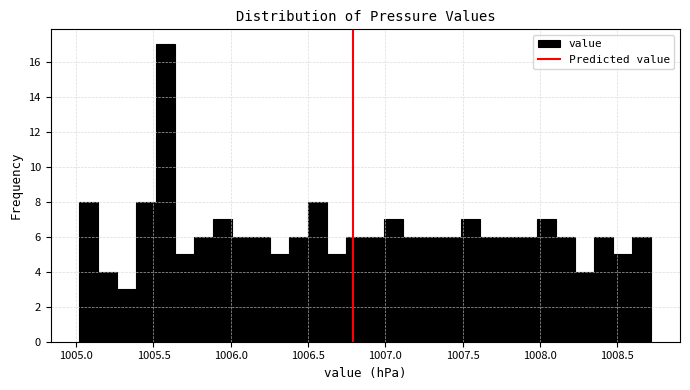

Read against the x-axis, roughly where is the centre of the tallest bar?

1005.60